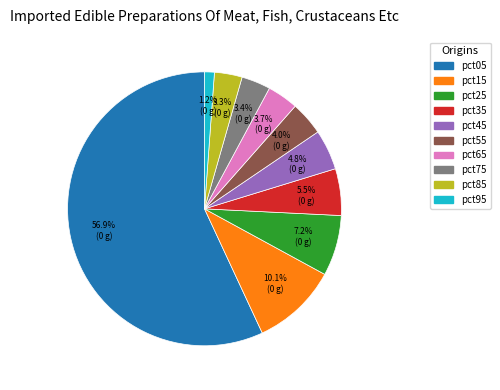

True or false: pct95 accounts for 16% of the total.

False